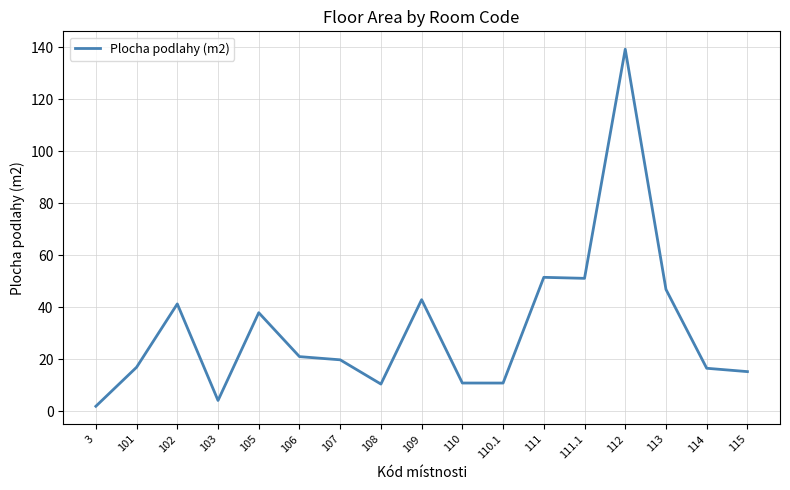

What is the approximate value at 111.1?

51.1